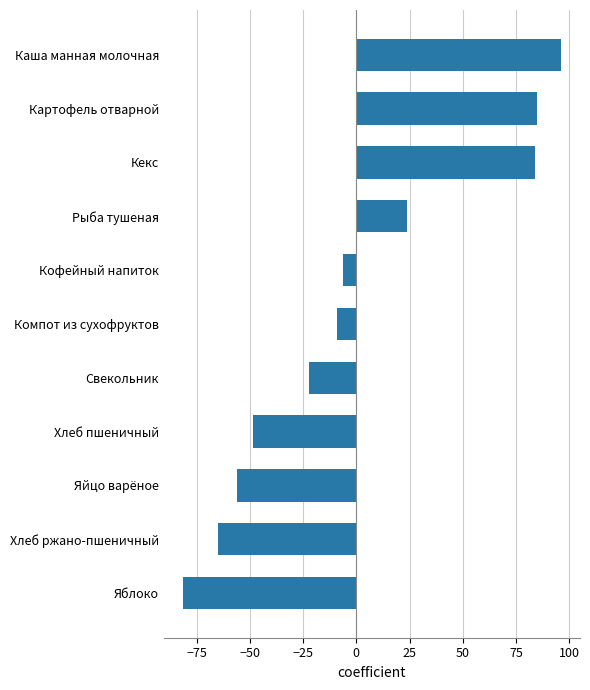

What is the difference between the second highest and second lowest values?

149.7